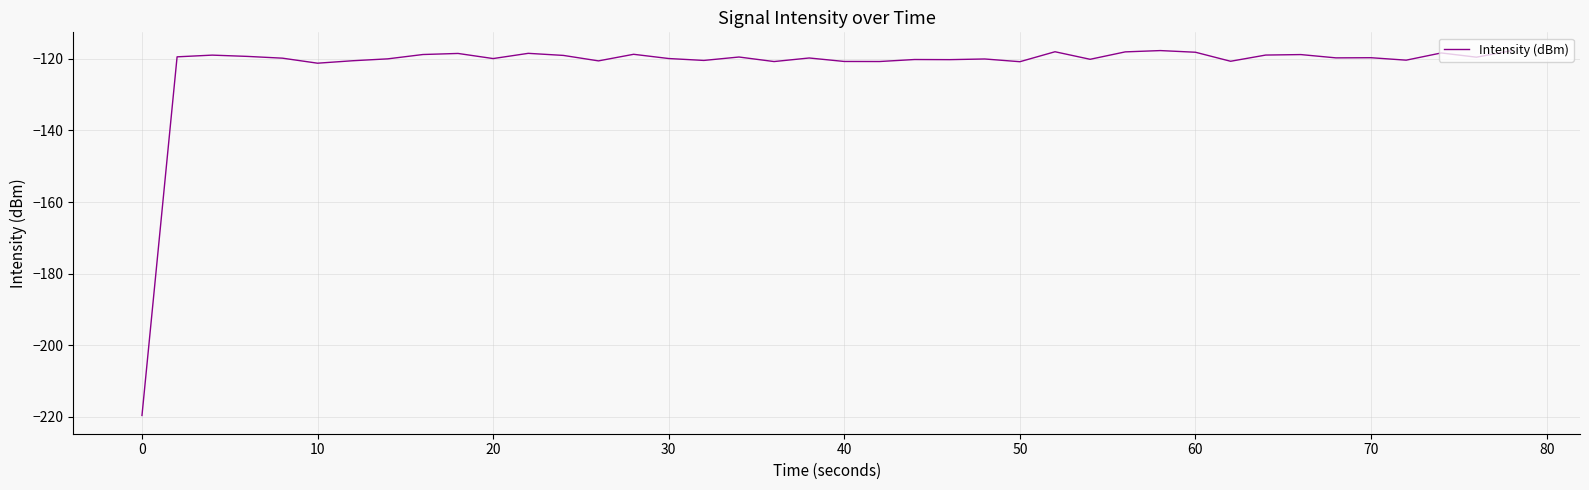

What is the maximum value shown in the chart?

-117.7